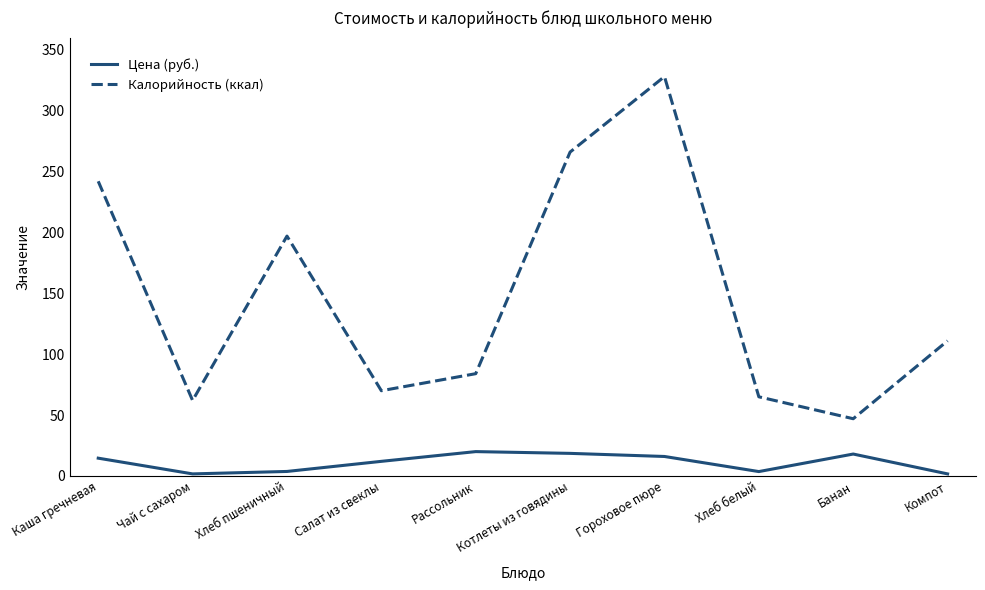

True or false: Цена (руб.) and Калорийность (ккал) intersect in this chart.

False